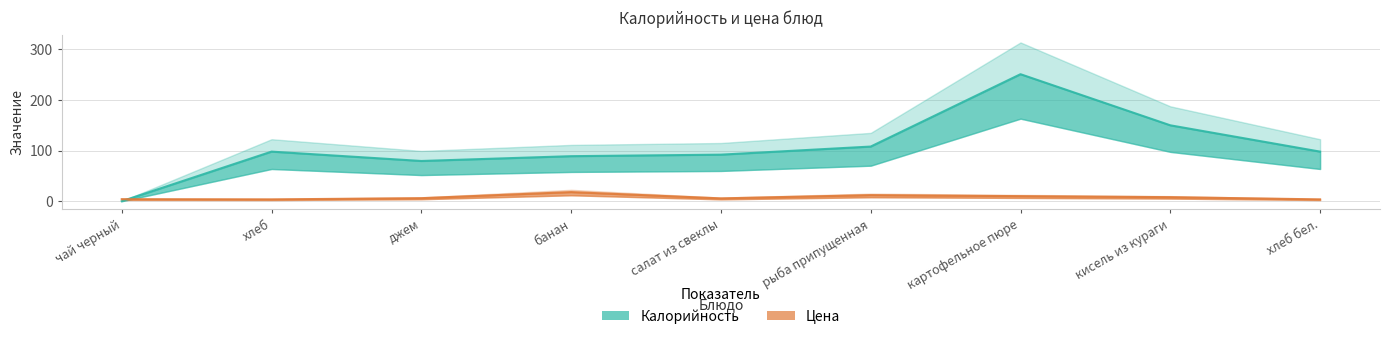

True or false: Калорийность has a value of 146.3 at рыба припущенная.

False